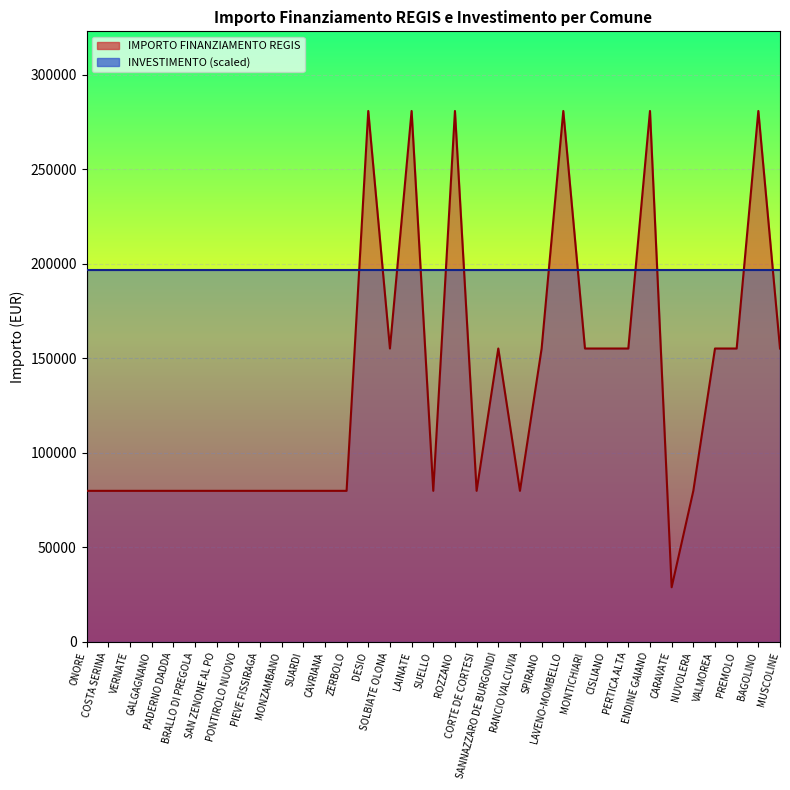

Which label corresponds to the largest value in the chart?

DESIO